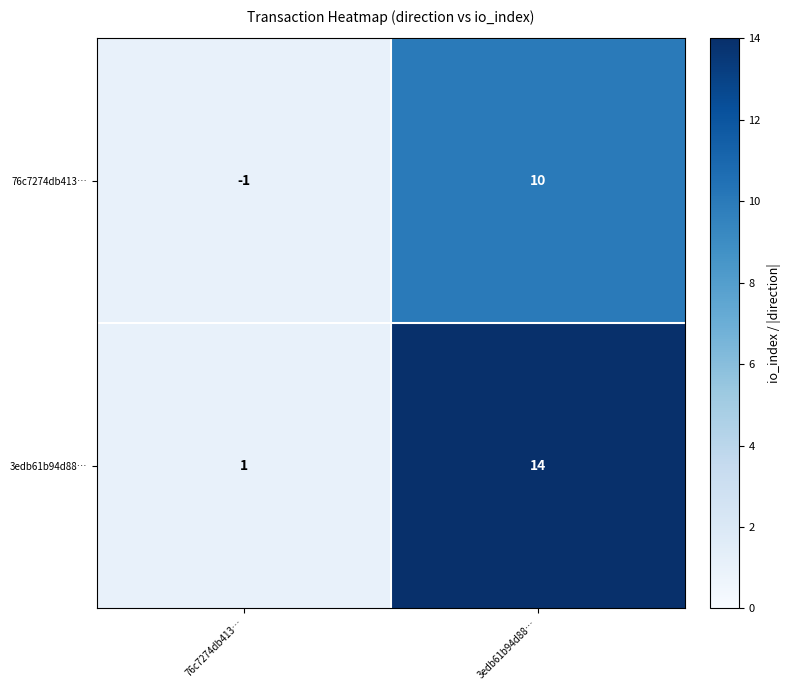

The 3edb61b94d88… series shows 14 at 3edb61b94d88…. True or false?

True